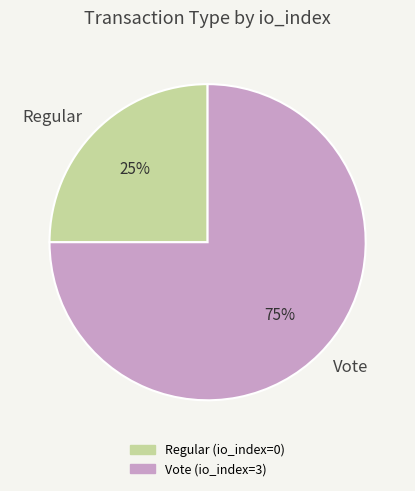

Which slice is the smallest?

Regular